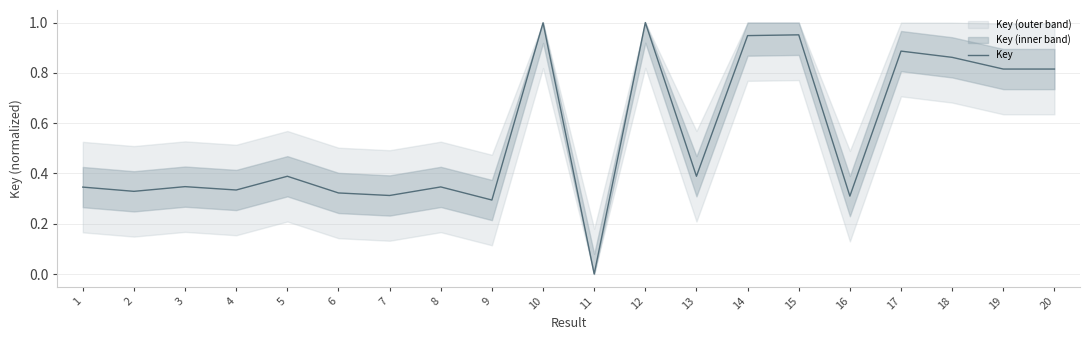

What is the change in value from 10 to 19?

-0.2